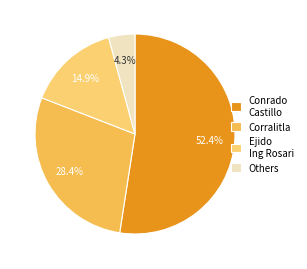

Does any single category account for the majority?

Yes